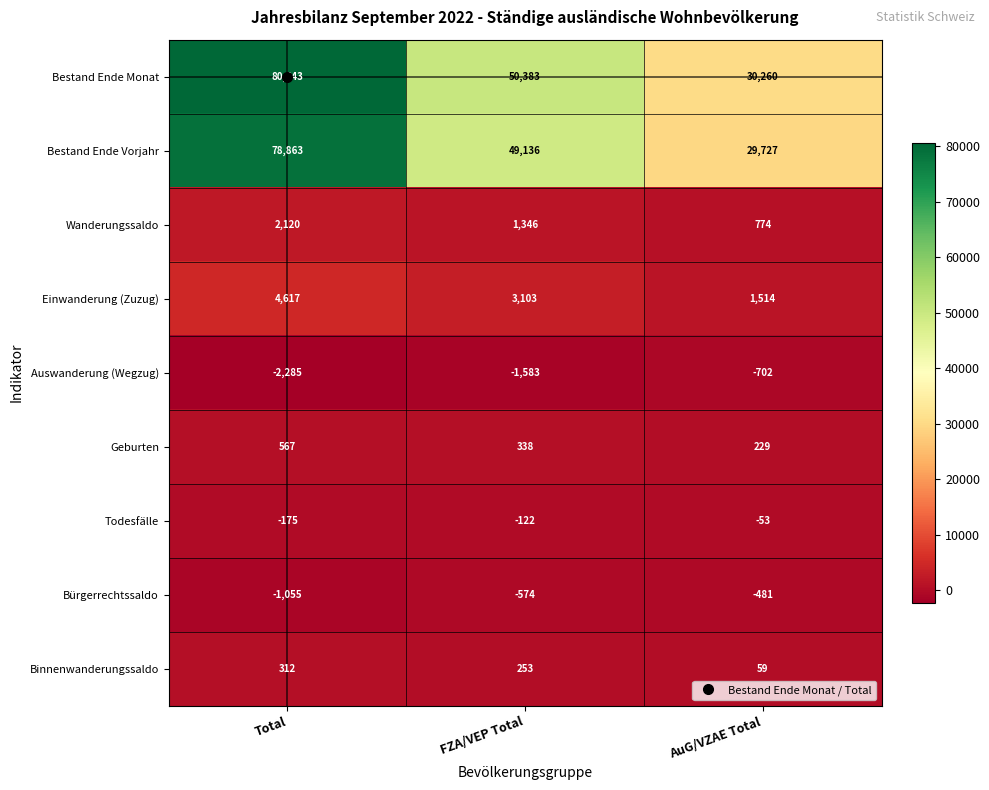

What is the total value across all series at AuG/VZAE Total?

61327